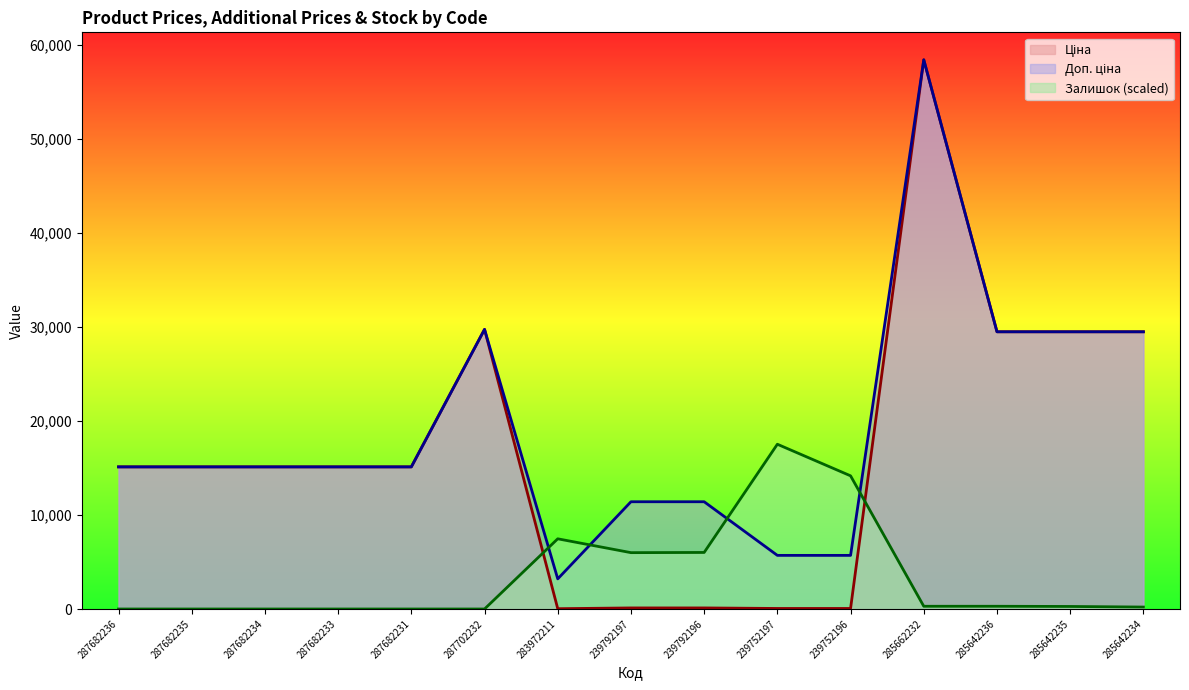

What are all the series names shown in the legend?

Ціна, Доп. ціна, Залишок